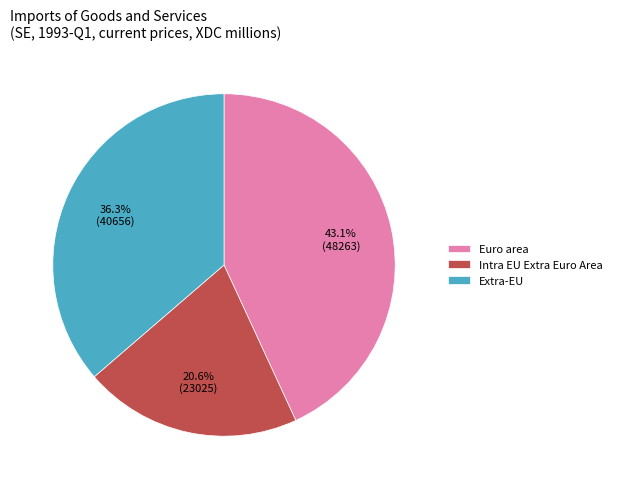

Rank the categories by value from lowest to highest.

Intra EU Extra Euro Area, Extra-EU, Euro area